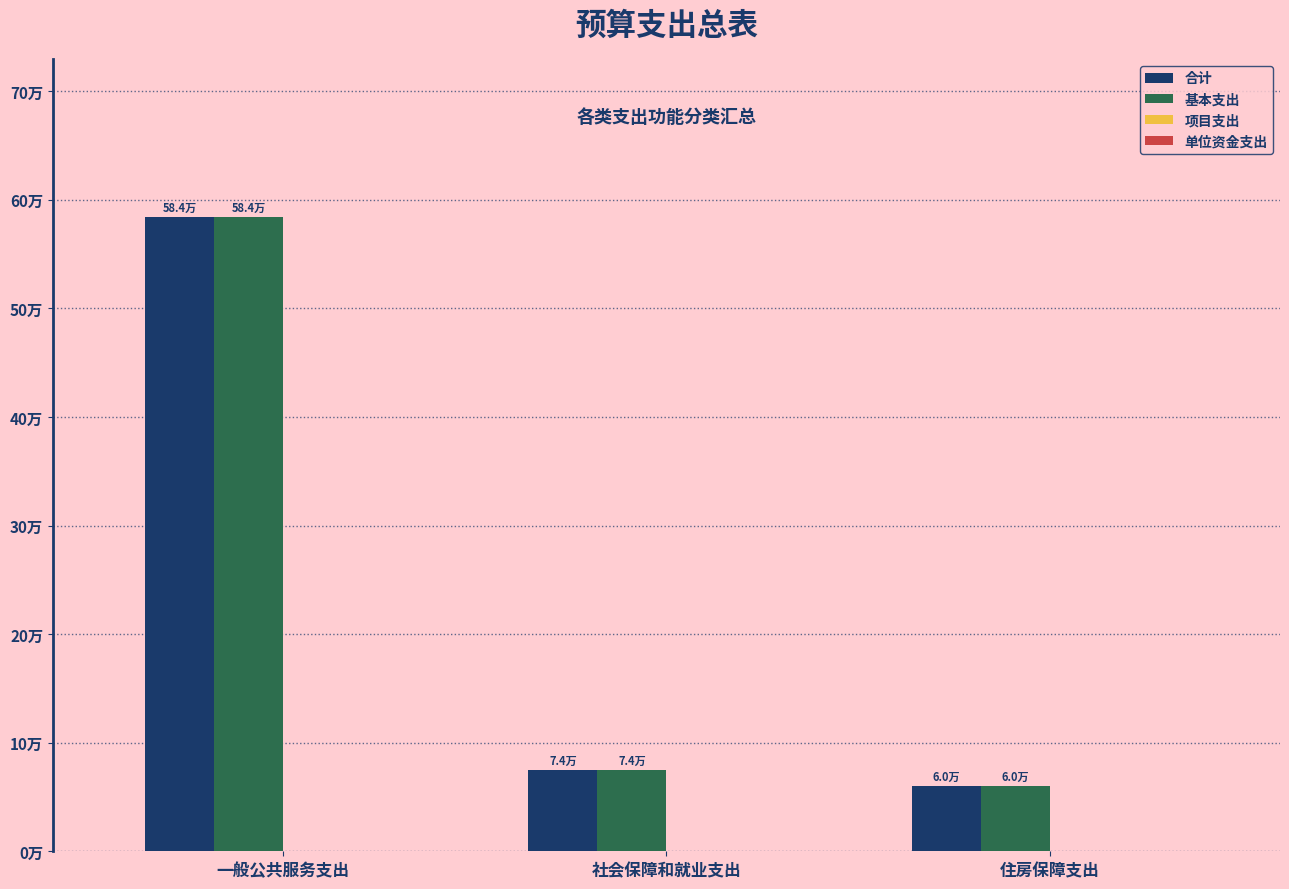

How many bars are there in total?

12